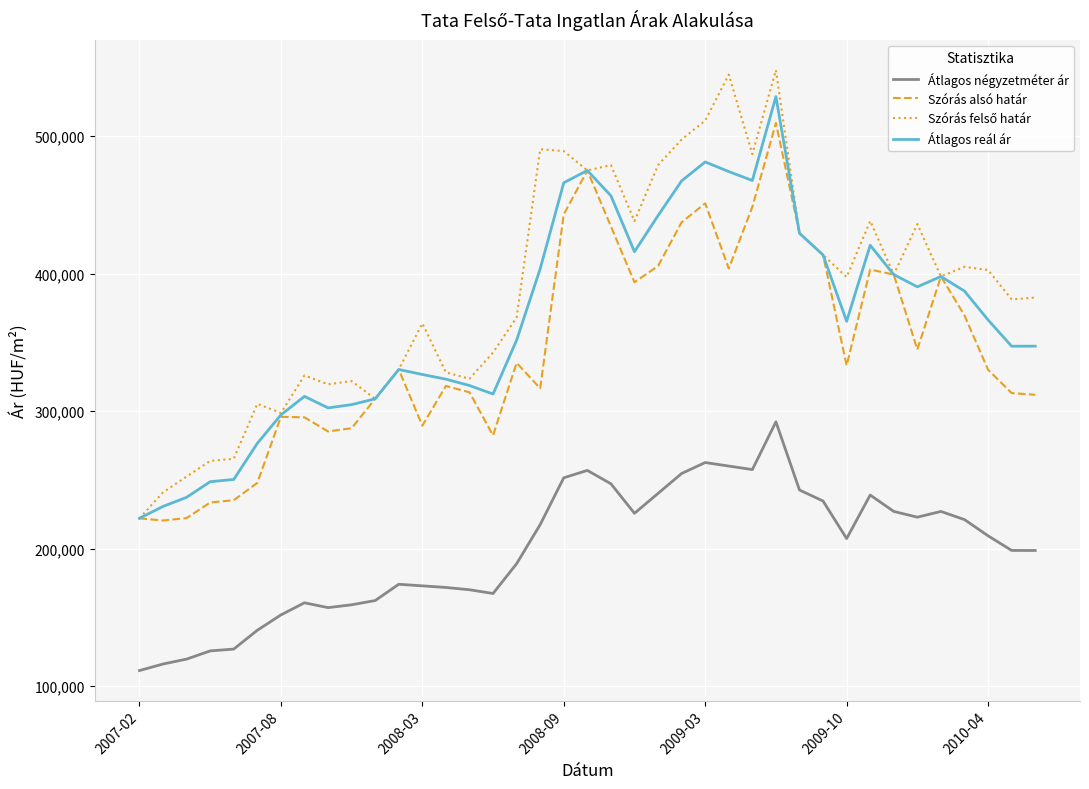

What is the smallest value displayed?

111377